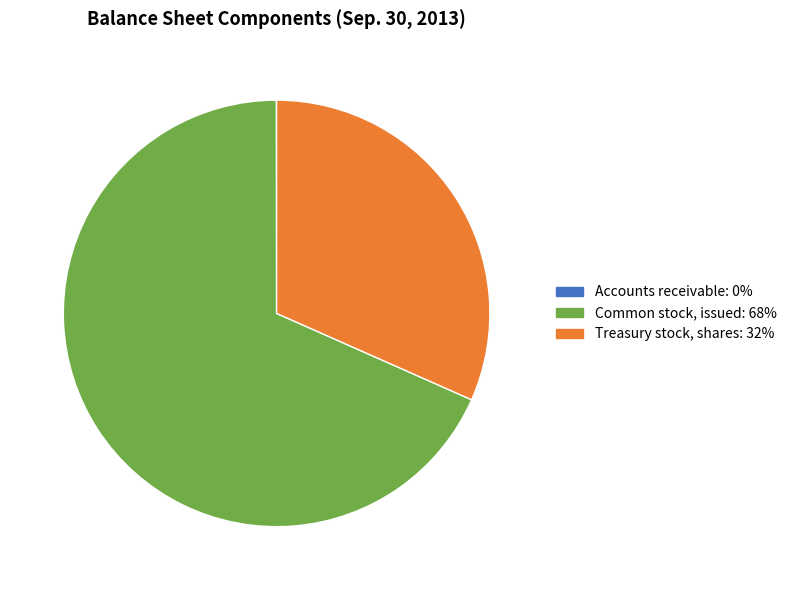

Is it true that Common stock, issued is 79% of the pie?

False